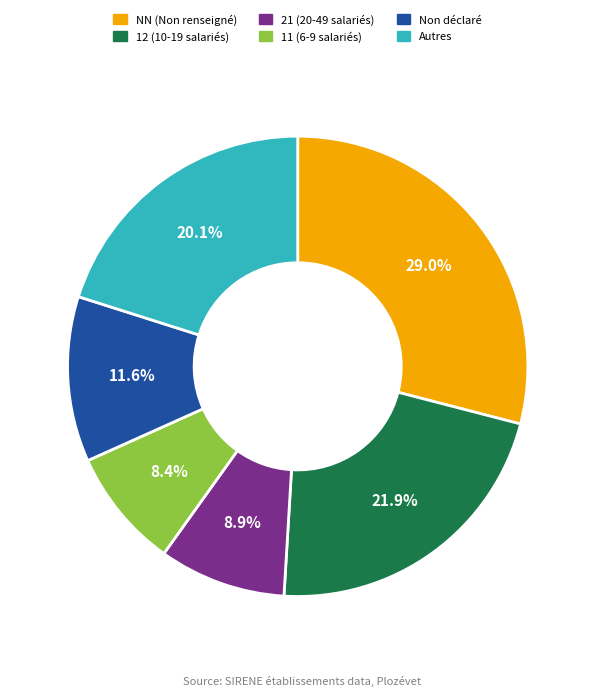

What percentage is NOT represented by NN (Non renseigné)?

71.0%